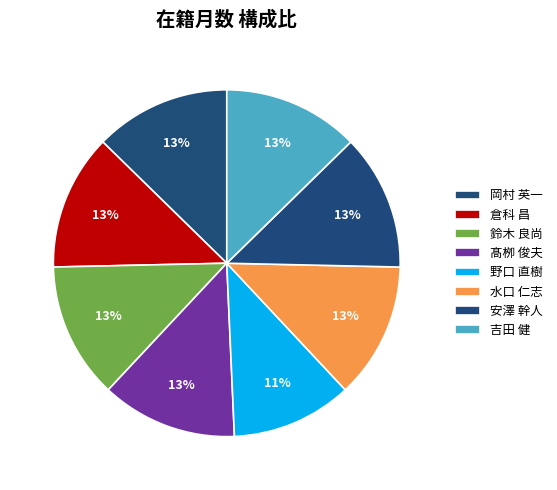

What percentage is the 吉田 健 slice, to the nearest percent?

13%